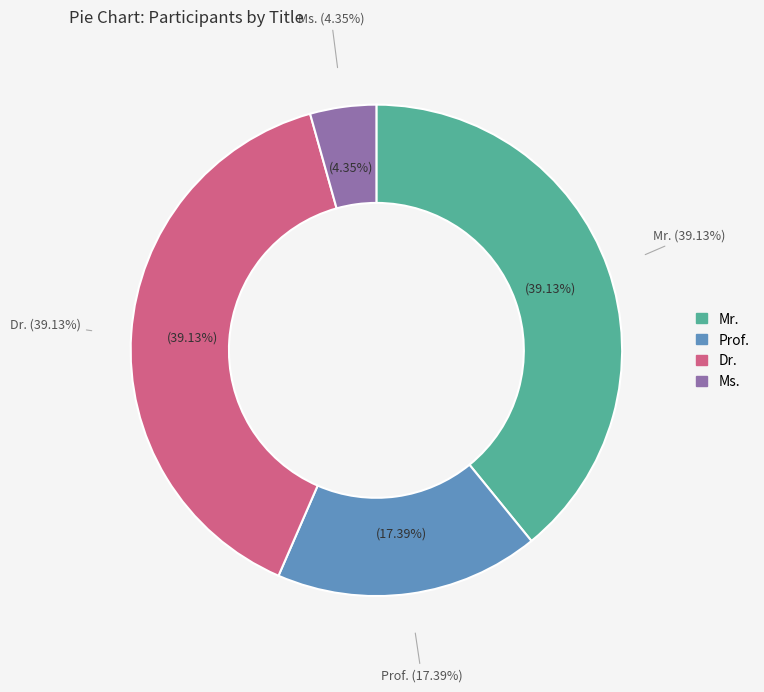

What is the largest slice in the pie chart?

Mr.